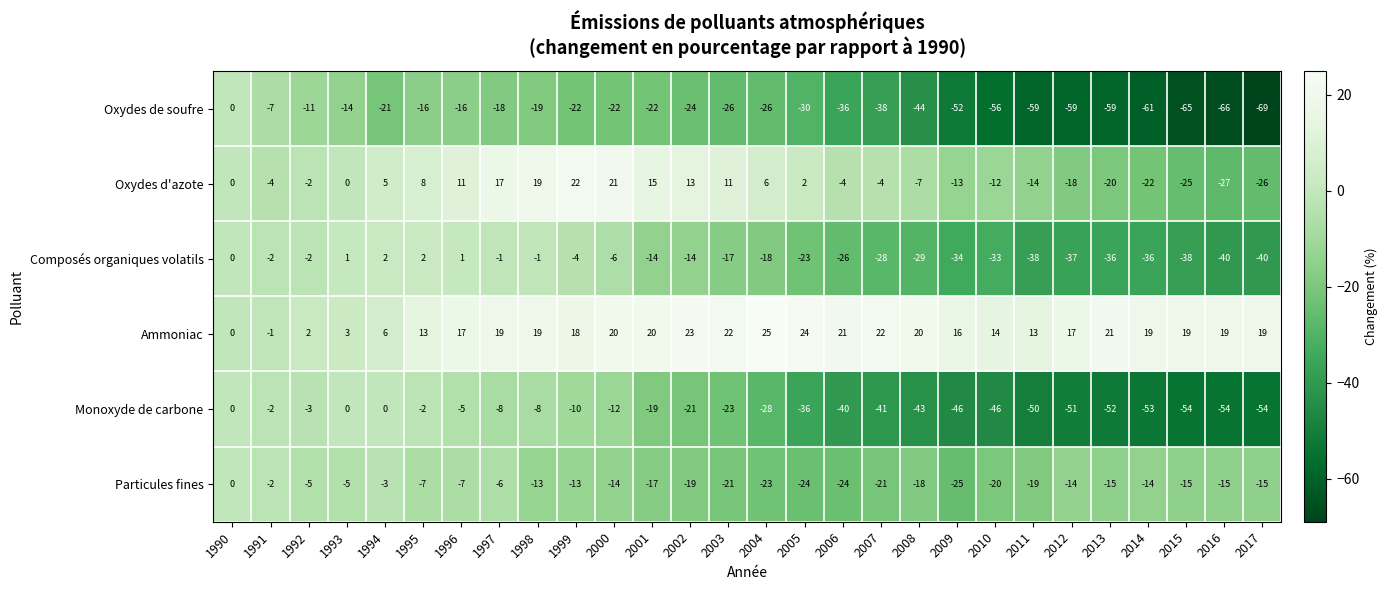

What is the difference between the highest and lowest values at 2000?

43